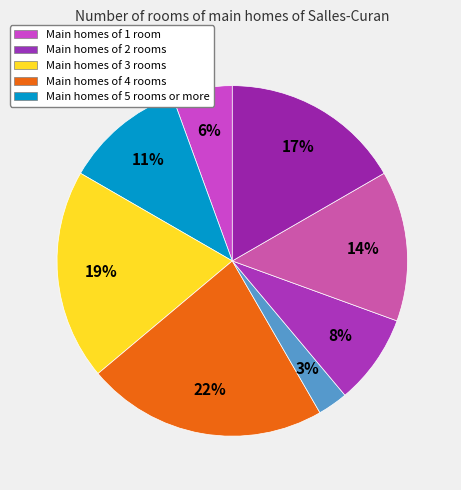

Count the number of slices in the pie.

8